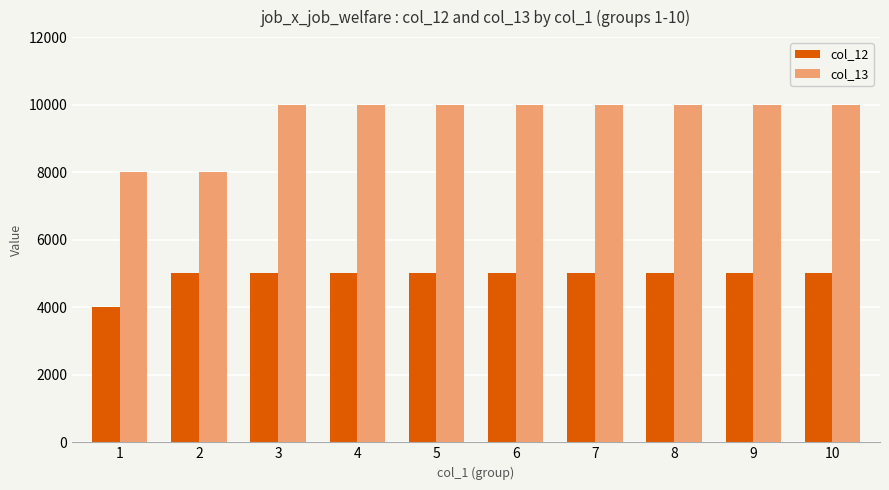

Which series has the largest range (max minus min)?

col_13